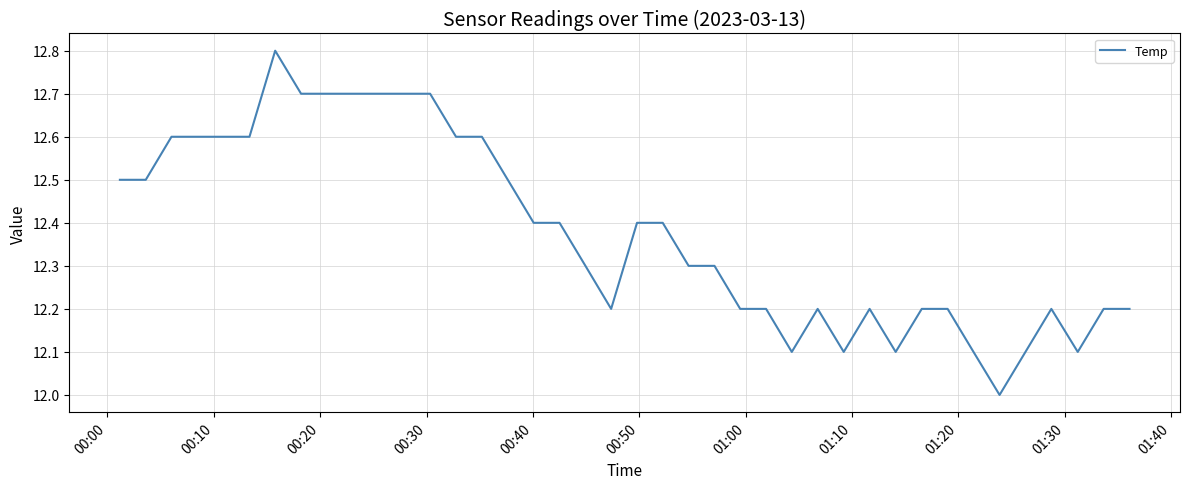

What is the difference between the maximum and minimum values?

0.8